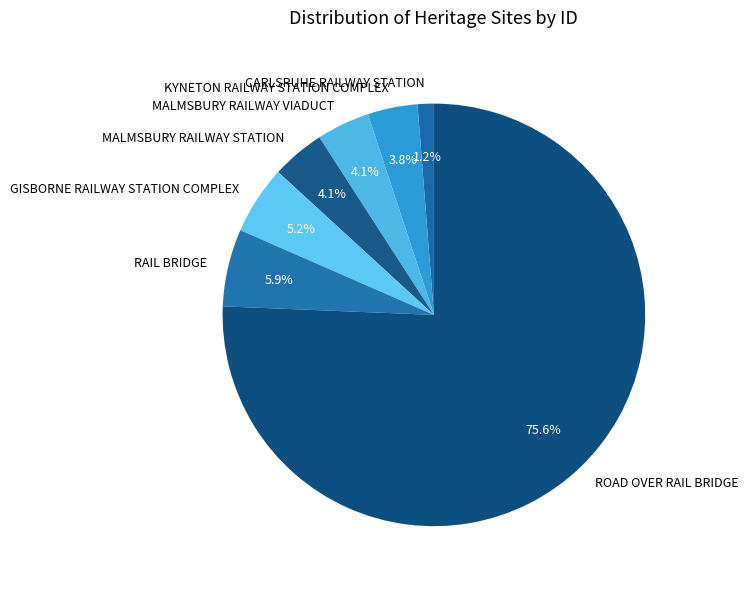

To the nearest percent, what is the average slice percentage?

14%